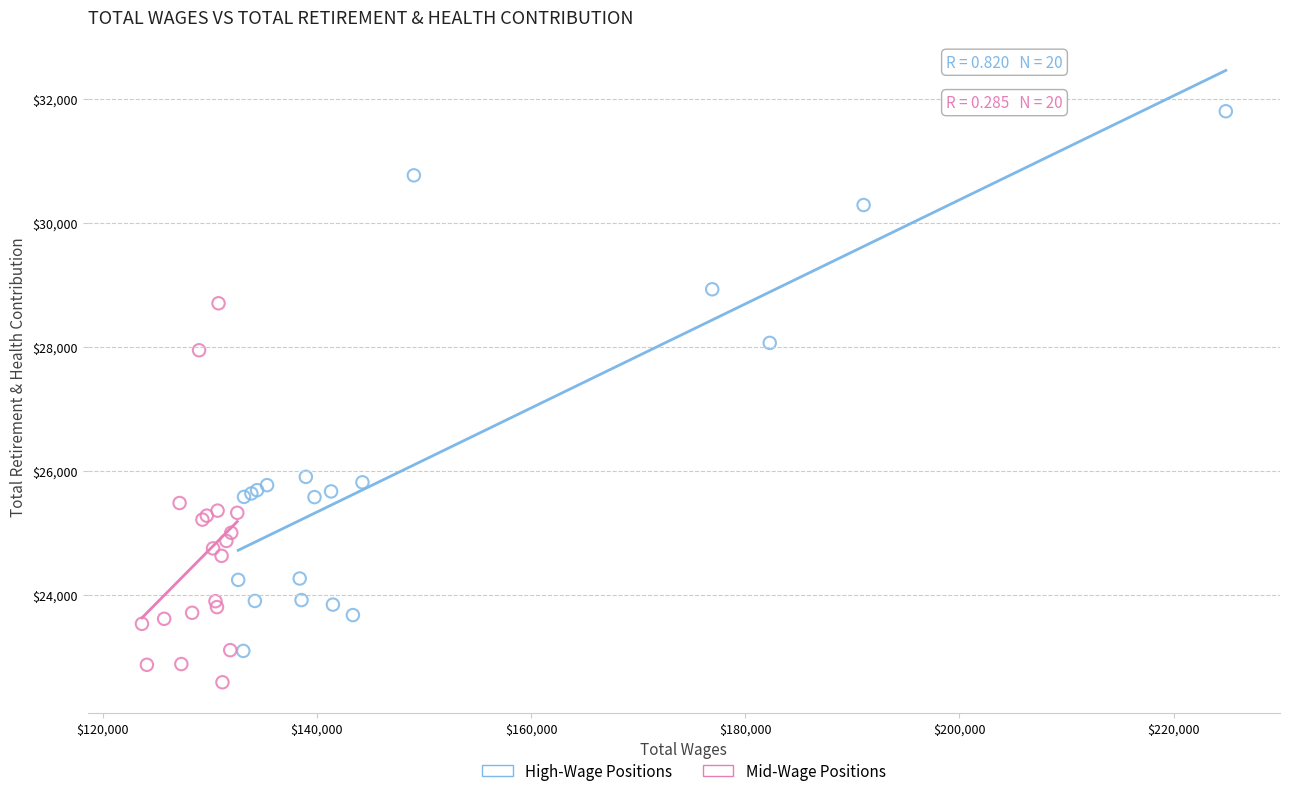

Which series contains the highest Y value?

High-Wage Positions